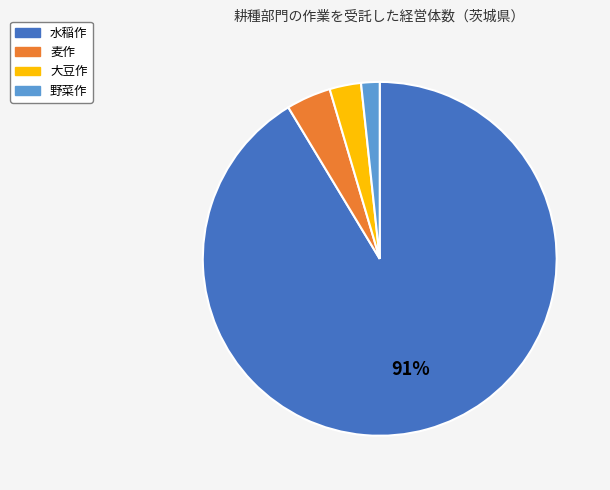

To the nearest percent, what portion does 麦作 represent?

4%